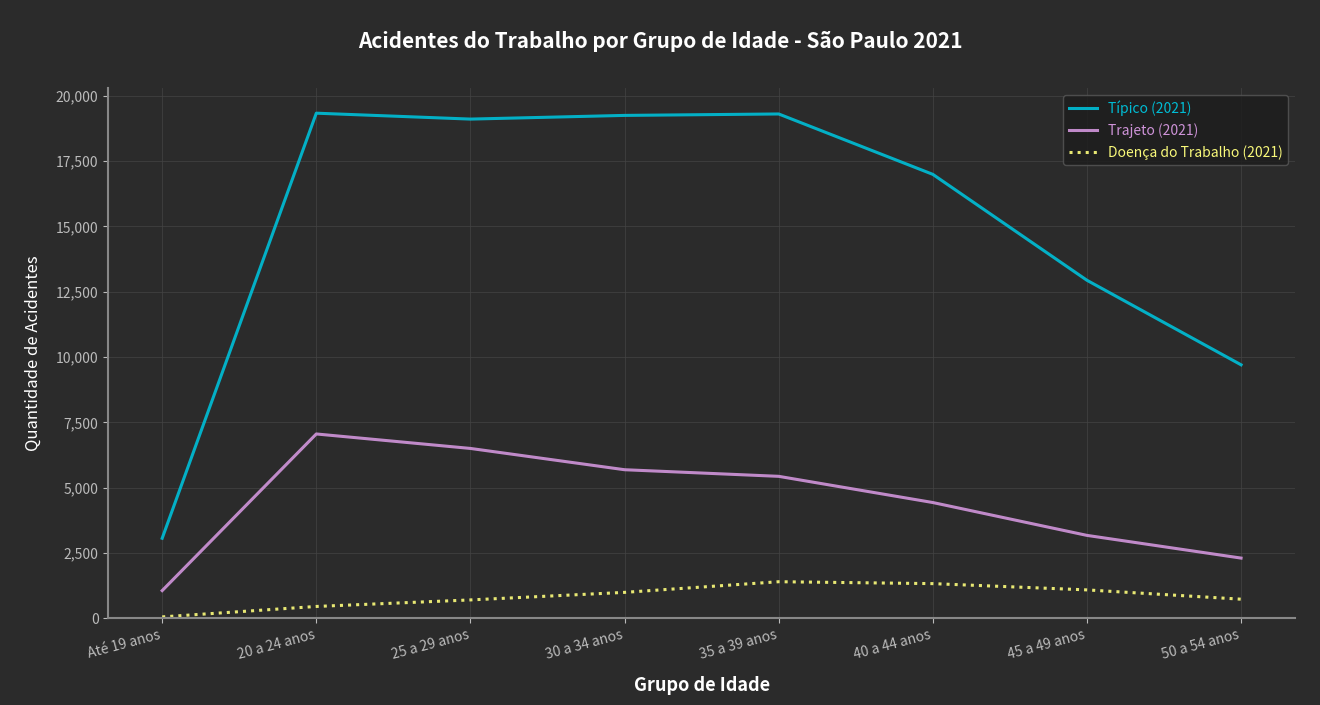

Is this an area chart (filled region under the line)?

No